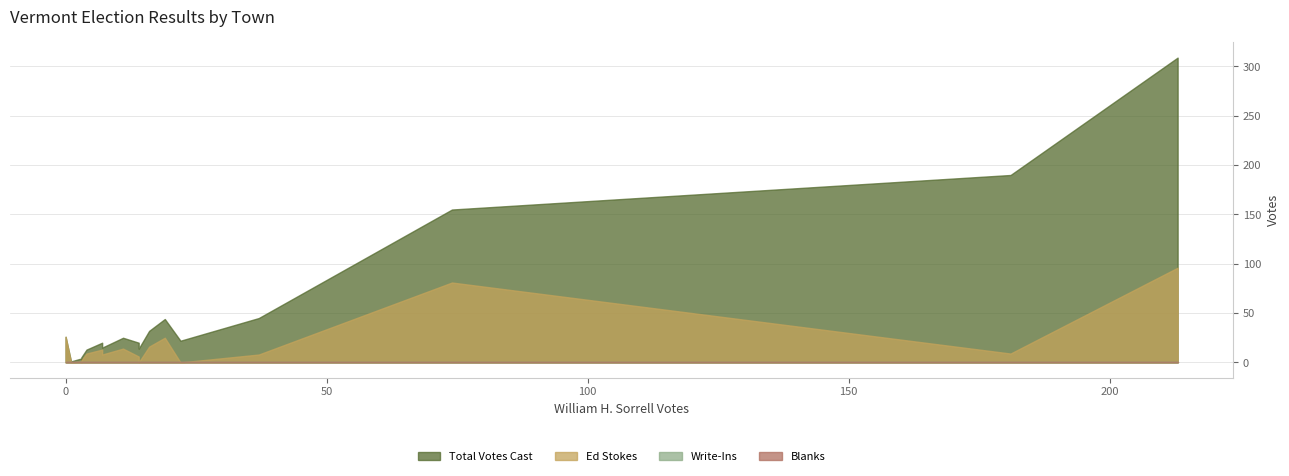

How many categories are shown in the chart?

20